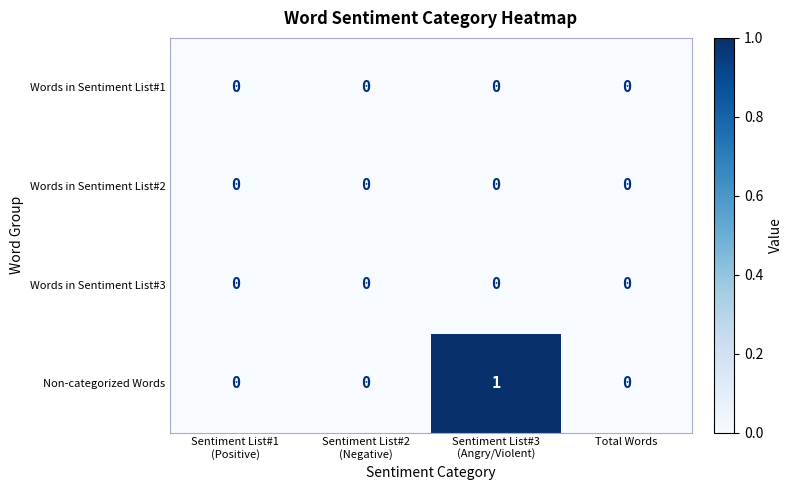

Reading left to right, transcribe all the data shown in this chart.

Words in Sentiment List#1: 0	0	0	0
Words in Sentiment List#2: 0	0	0	0
Words in Sentiment List#3: 0	0	0	0
Non-categorized Words: 0	0	1	0